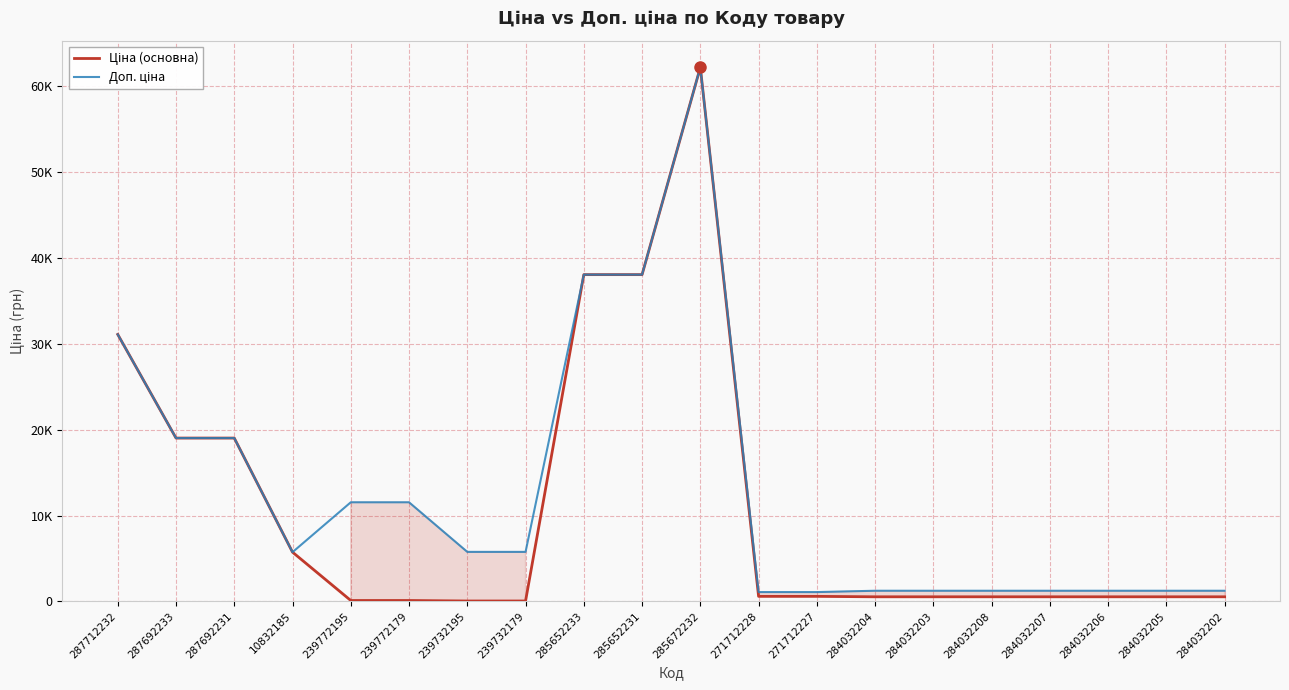

List the series in order of their peak value, lowest first.

Ціна (основна), Доп. ціна